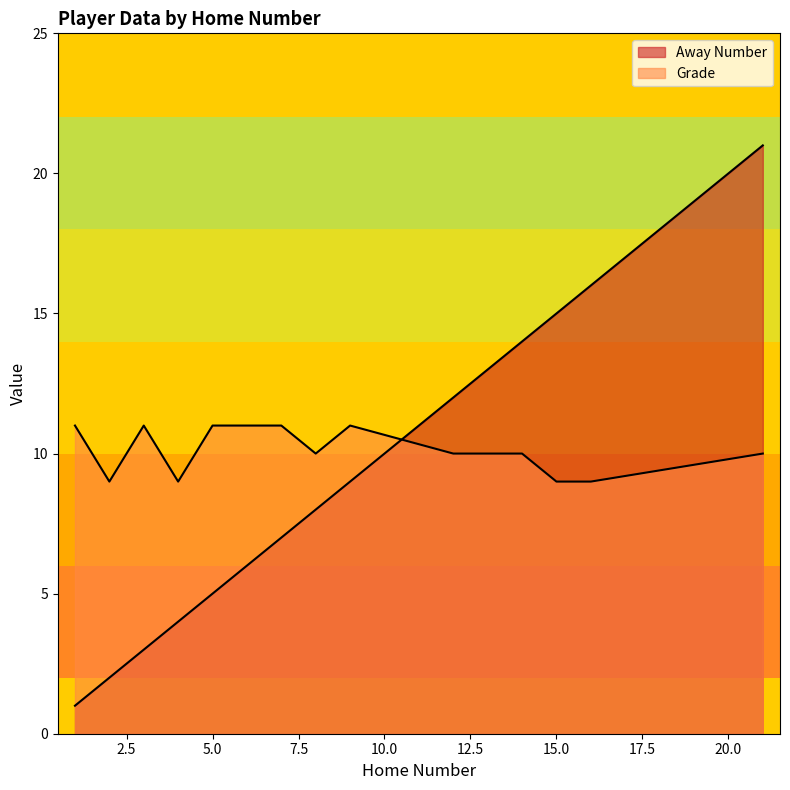

How many times do Away Number and Grade cross each other?

1